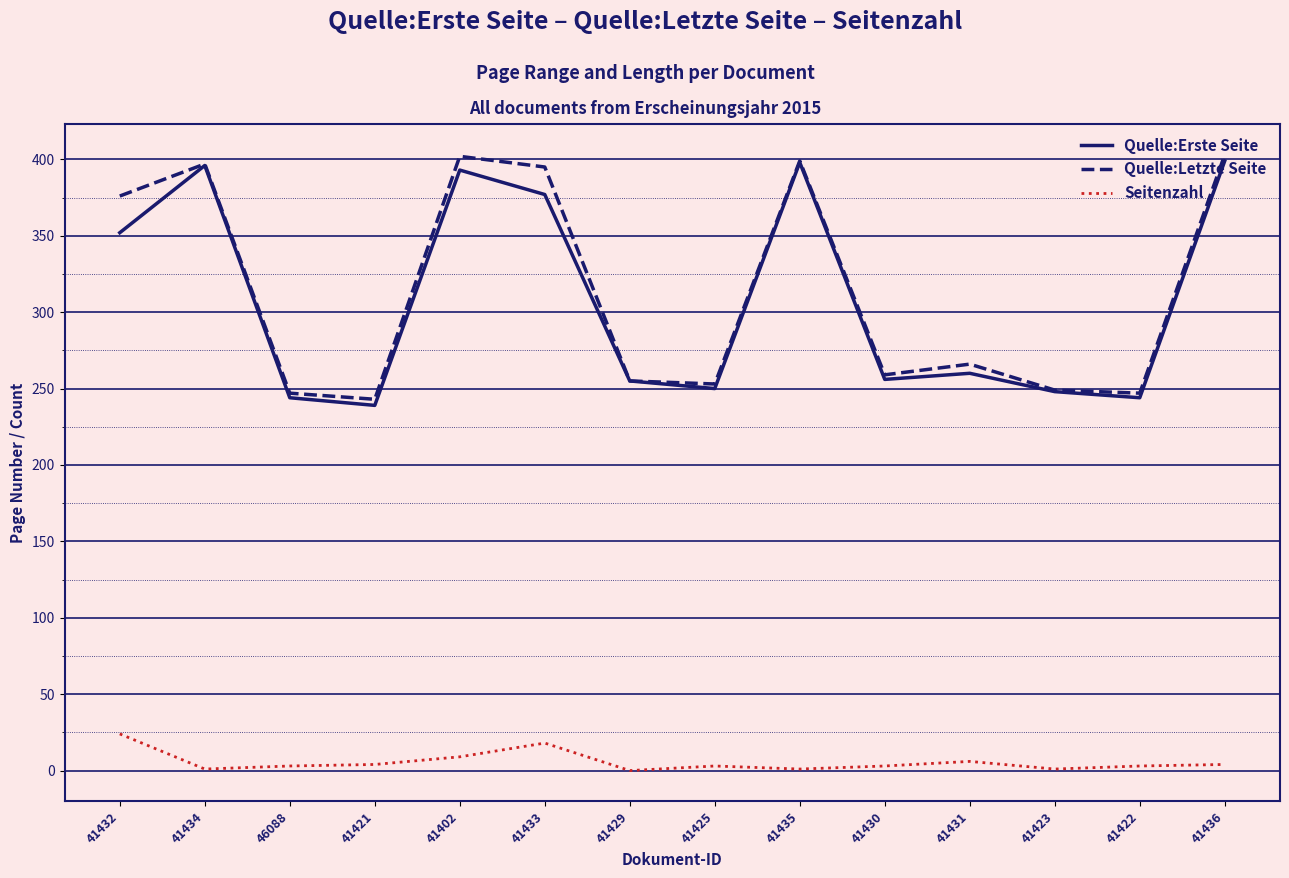

Between 41433 and 41423, which series saw the biggest shift?

Quelle:Letzte Seite